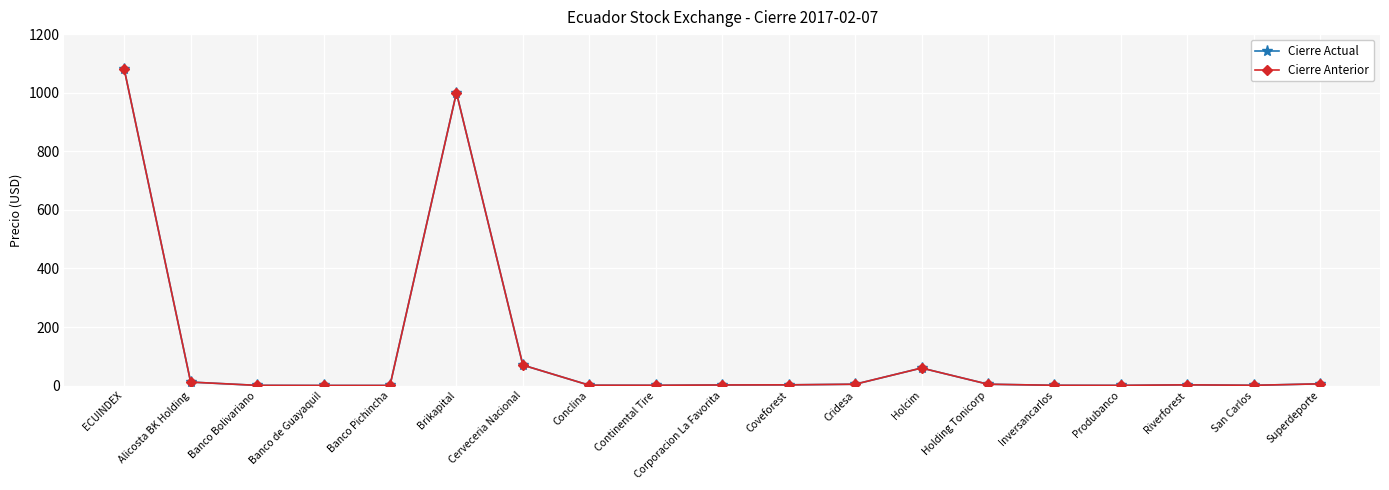

Is this an area chart (filled region under the line)?

No